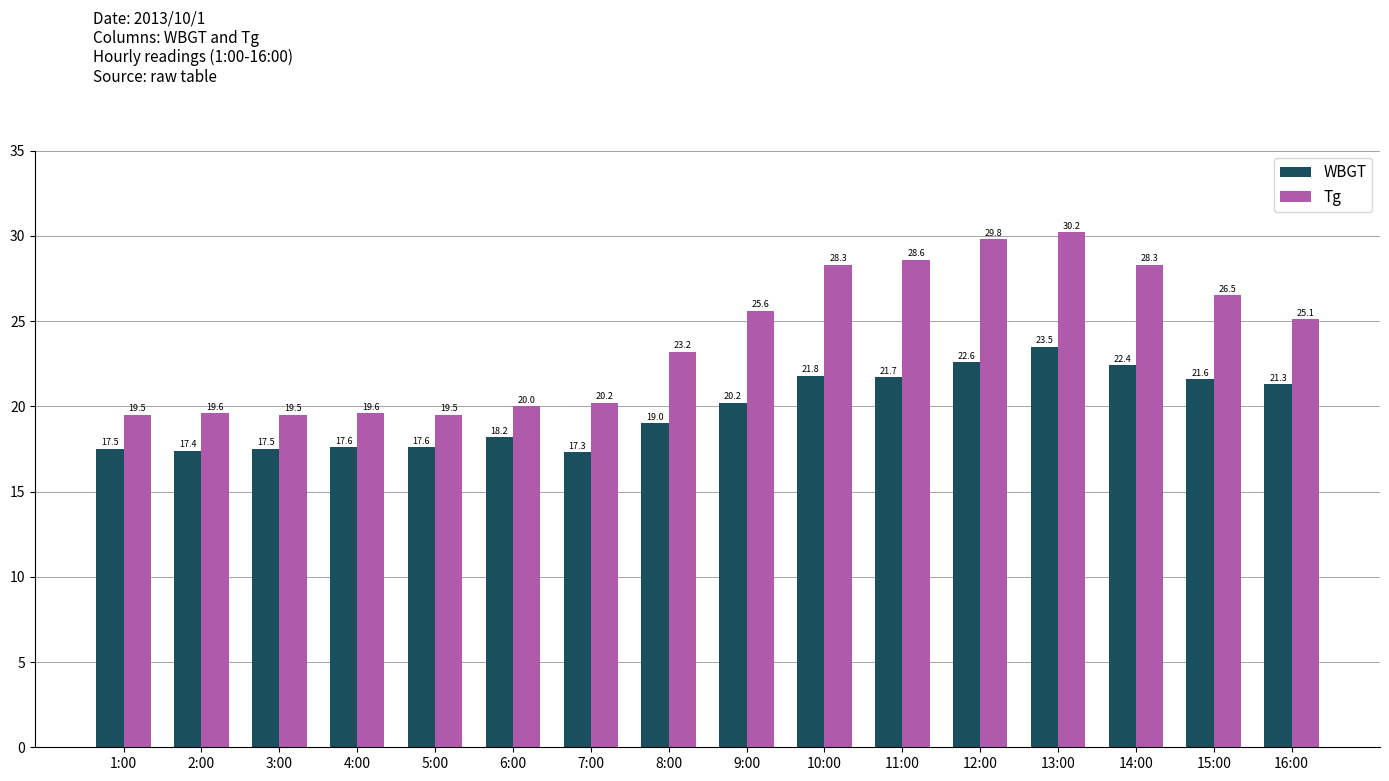

What is the sum of all WBGT values?

317.2